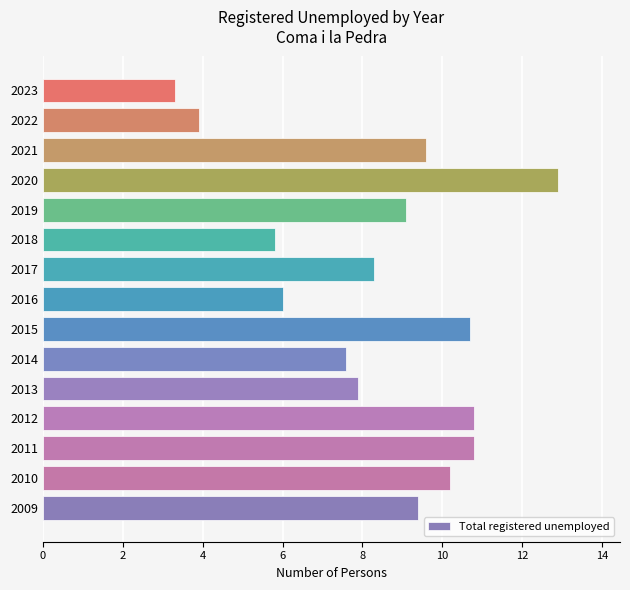

True or false: the data shows 5.8 at 2018.

True